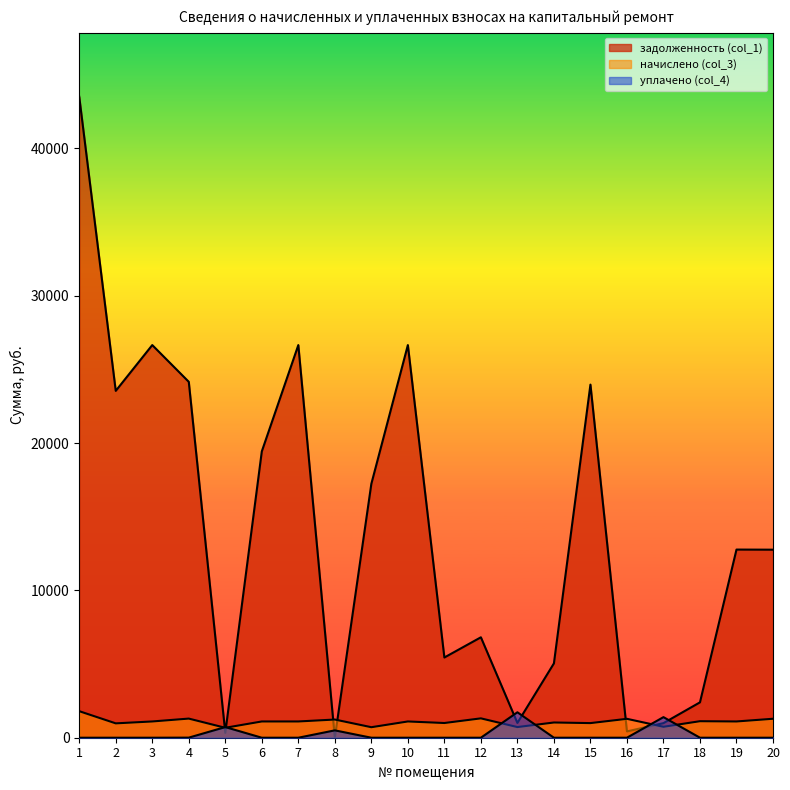

List the labels in order of уплачено (col_4) value, largest first.

13, 17, 5, 8, 4, 1, 2, 3, 6, 7, 9, 10, 11, 12, 14, 15, 16, 18, 19, 20